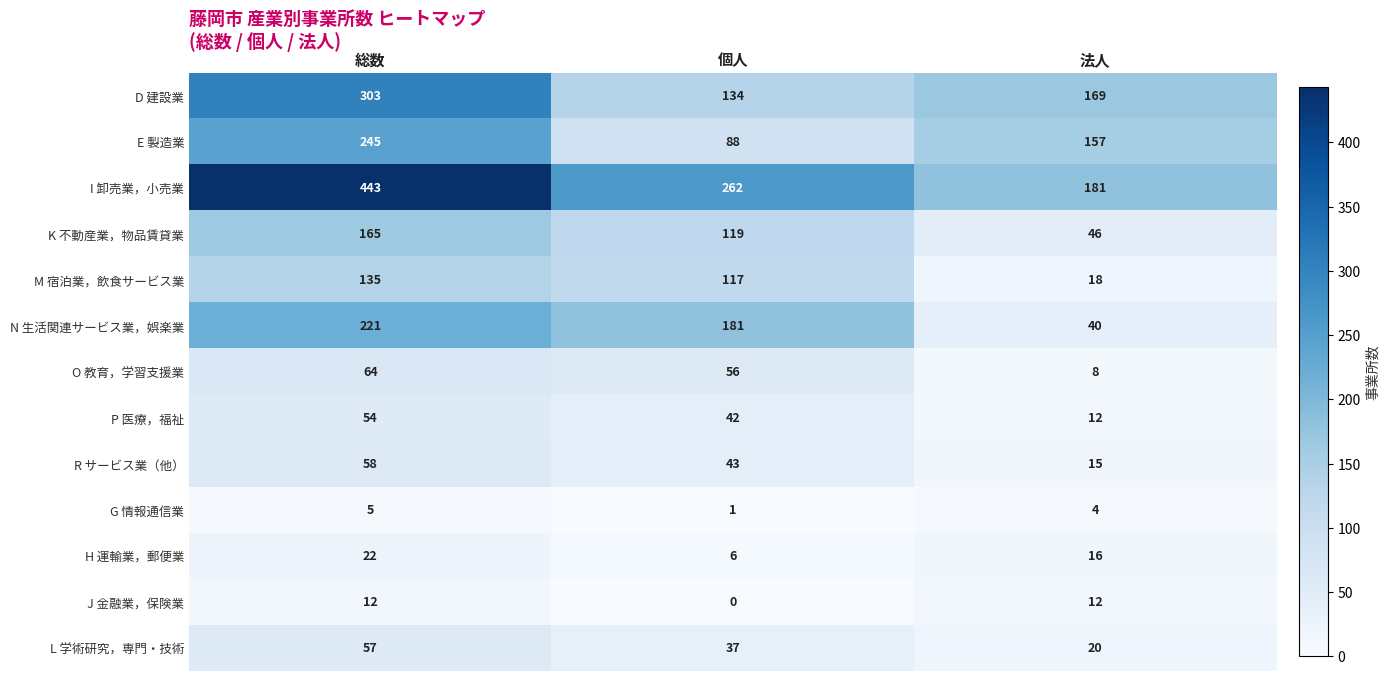

Where is L 学術研究，専門・技術 nearest to the value 38?

個人